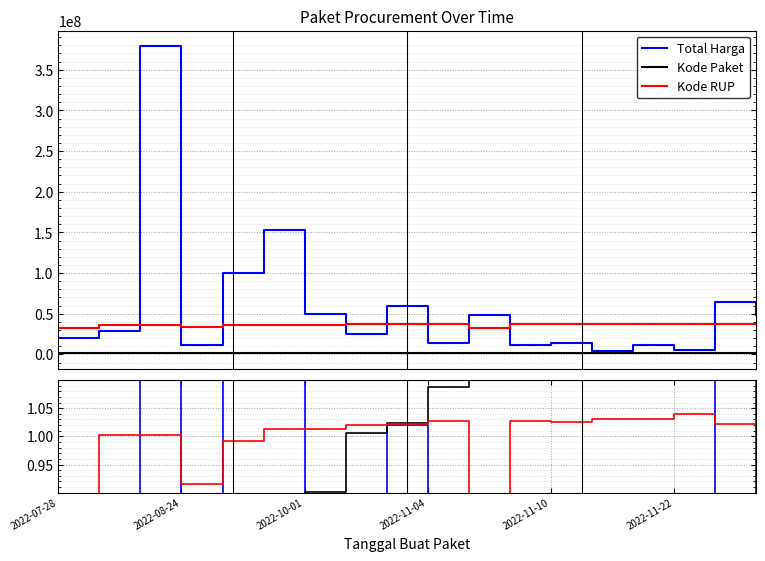

At how many categories does at least one series exceed 1?

16